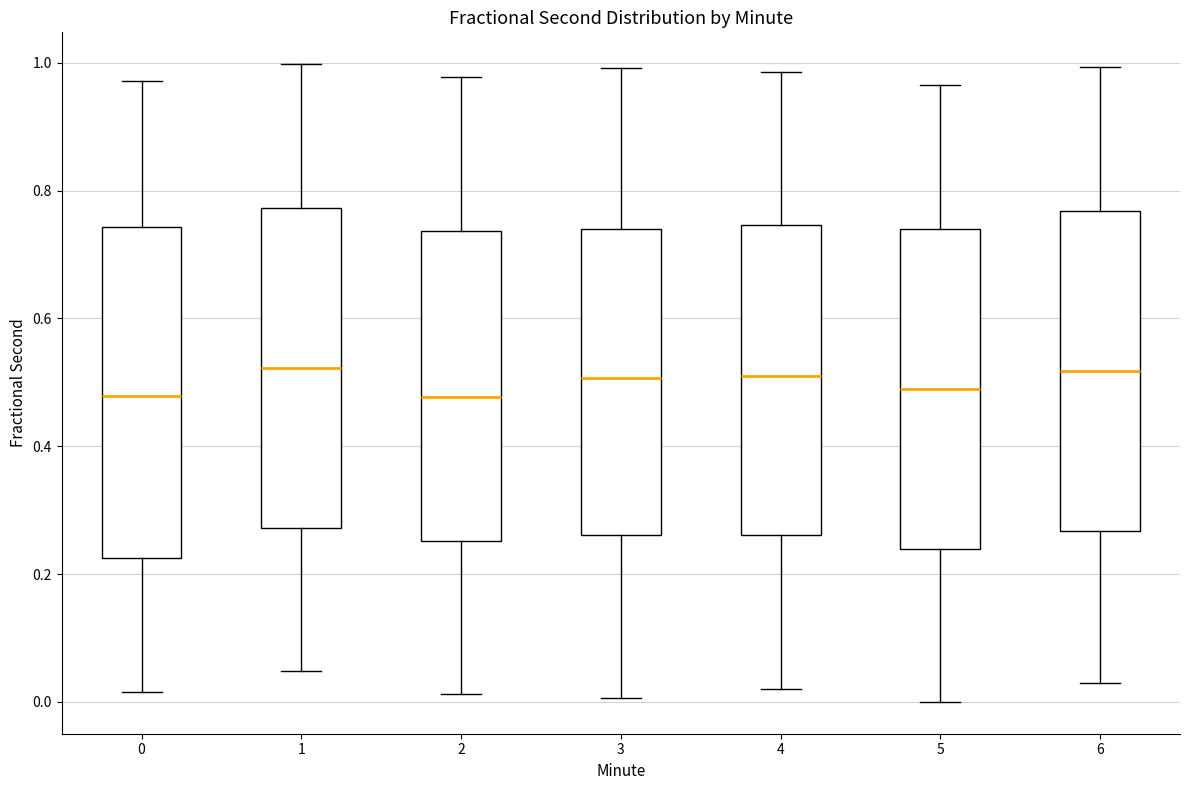

Reading left to right, transcribe this box plot: for each box, give where its median line is, the range the box spans, and where its two whiskers end, as read against the y-axis. The values are not printed on the chart, so give them approximately, as read against the axis.

0: median 0.48, box 0.22 to 0.74, whiskers 0.02 to 0.98
1: median 0.52, box 0.28 to 0.78, whiskers 0.04 to 1.00
2: median 0.48, box 0.26 to 0.74, whiskers 0.02 to 0.98
3: median 0.50, box 0.26 to 0.74, whiskers 0.00 to 1.00
4: median 0.52, box 0.26 to 0.74, whiskers 0.02 to 0.98
5: median 0.48, box 0.24 to 0.74, whiskers 0.00 to 0.96
6: median 0.52, box 0.26 to 0.76, whiskers 0.02 to 1.00